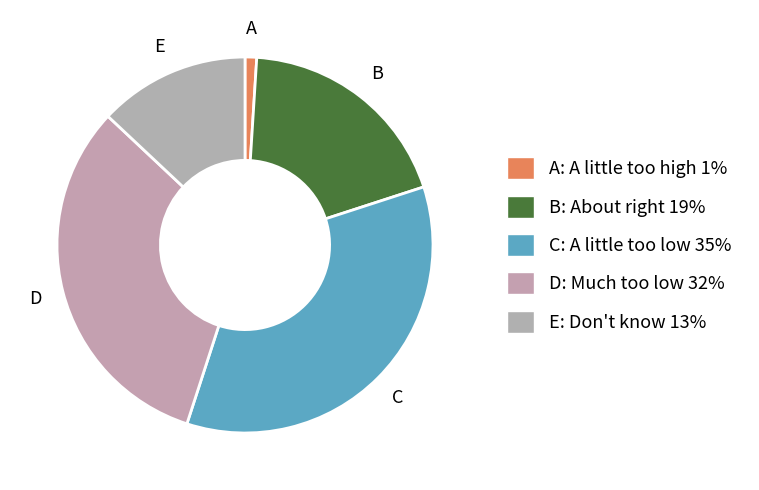

How many segments does this pie chart have?

5